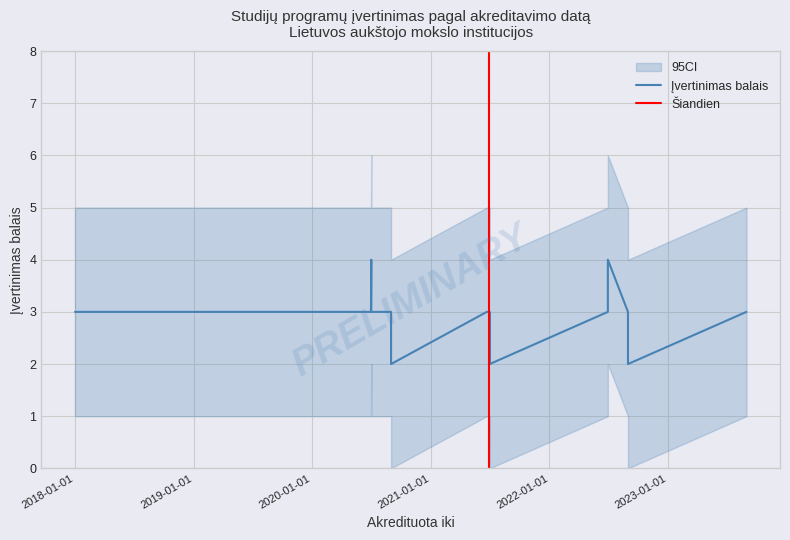

At which label does Įvertinimas balais reach its minimum?

2020-08-31